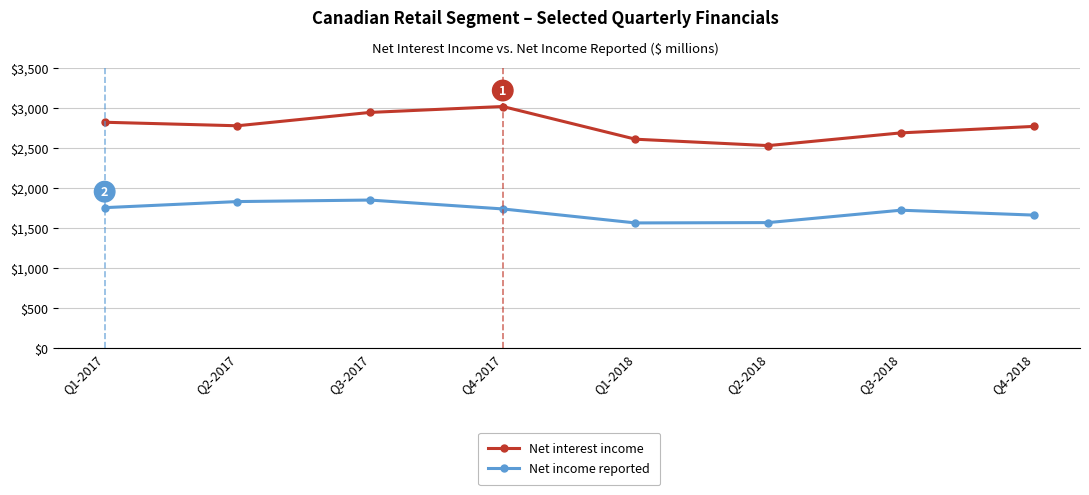

True or false: Net interest income has more than 0 interior local peaks.

True